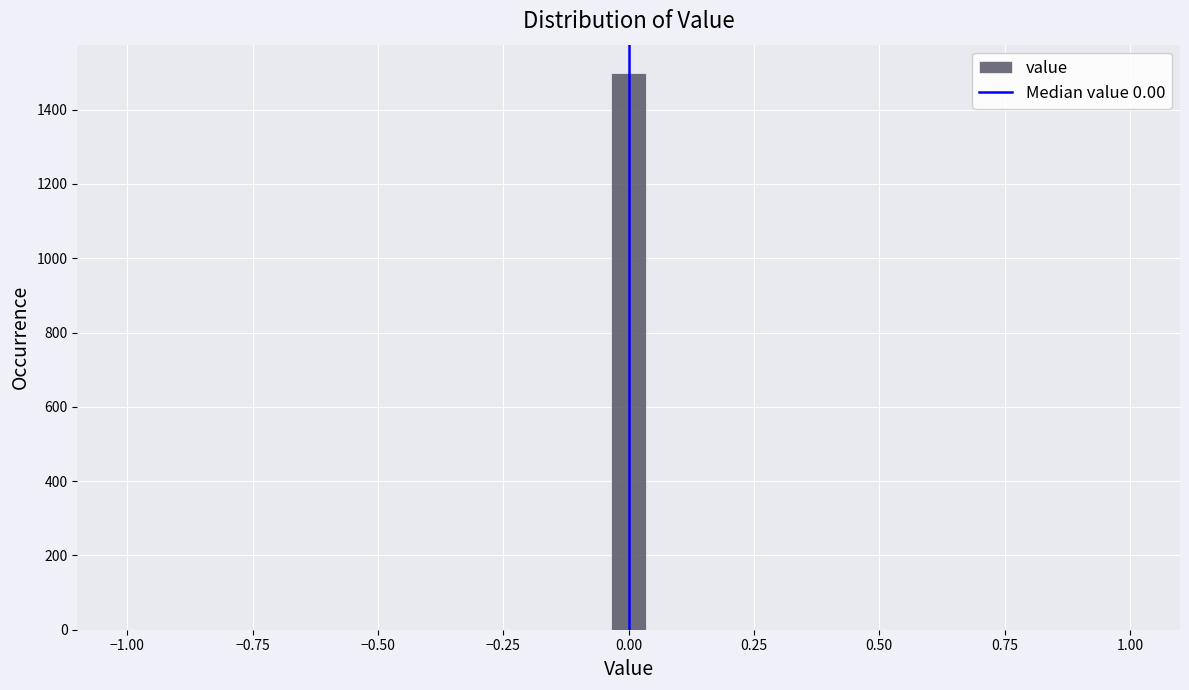

Read against the x-axis, roughly where is the centre of the tallest bar?

0.00